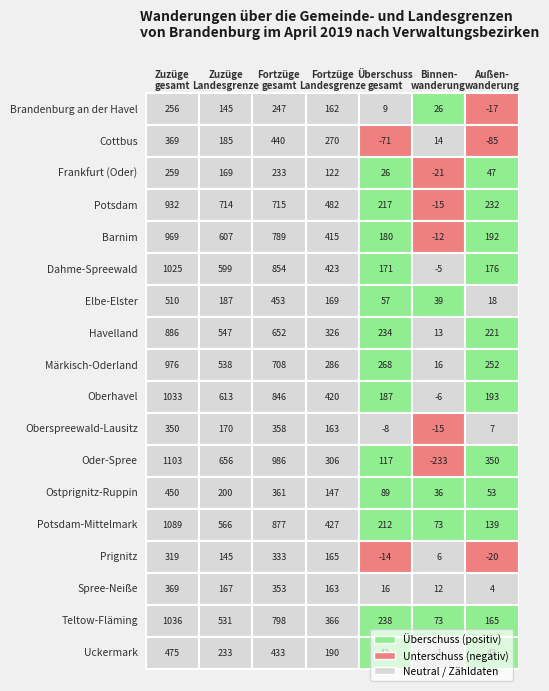

What is the average value of the Cottbus series?

160